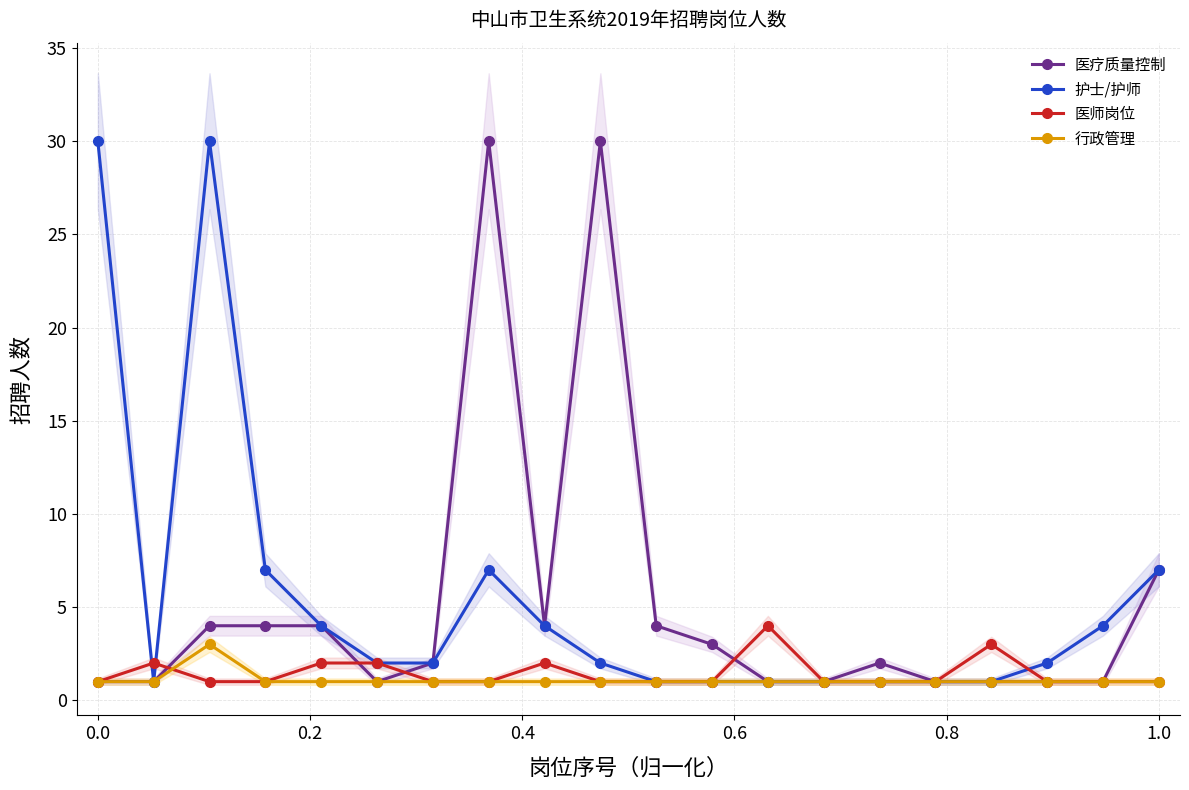

How many lines are shown in the chart?

4